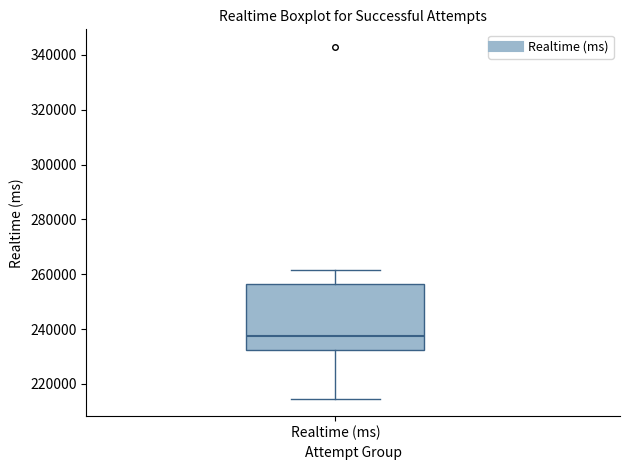

Where does the median line of the box for Realtime (ms) sit on the y-axis? The values are not printed on the chart, so give them approximately, as read against the axis.

238000